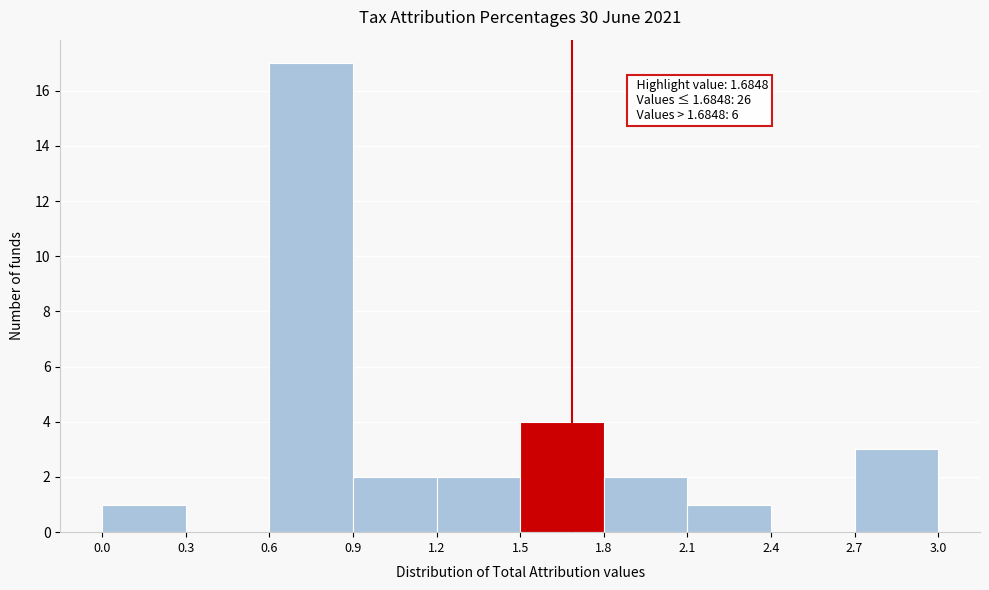

Which range on the x-axis has the tallest bar?

0.6 to 0.9